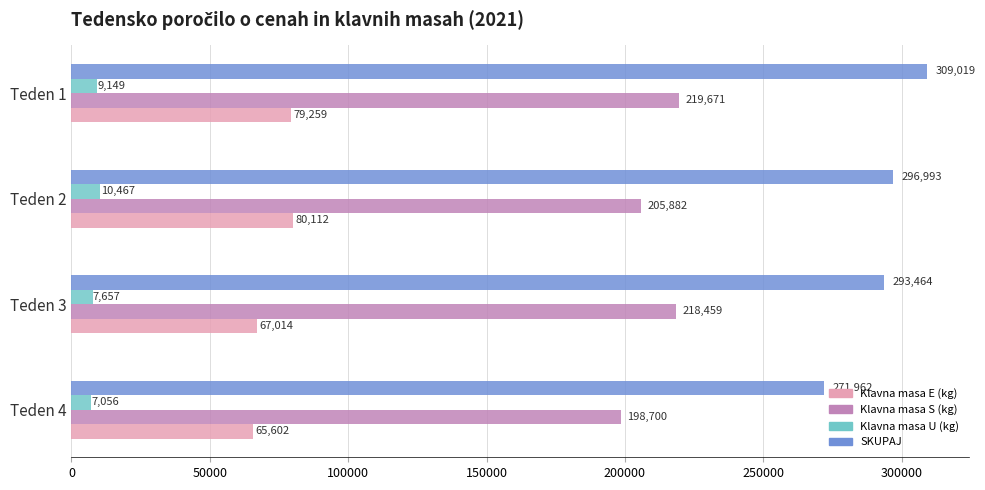

What is the approximate value of Klavna masa S (kg) at Teden 3, to the nearest 50?

218450